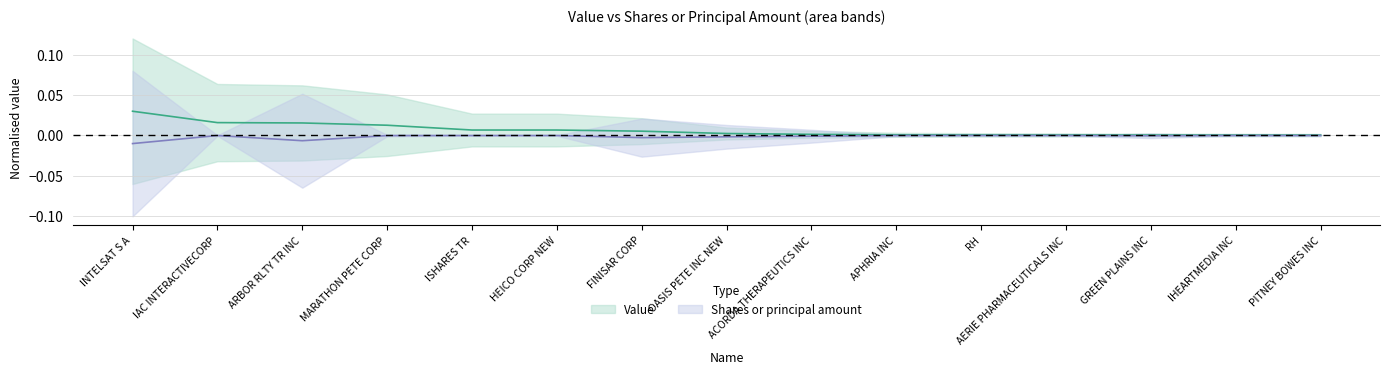

What position from the right is AERIE PHARMACEUTICALS INC?

4